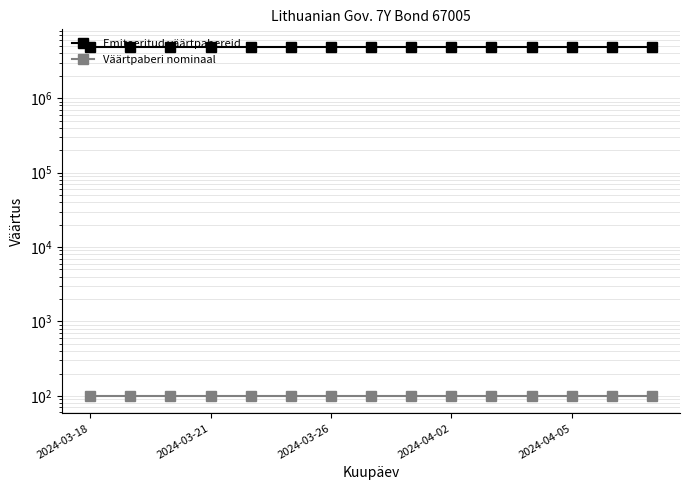

Rank the series by their maximum value, from highest to lowest.

Emiteeritud väärtpabereid, Väärtpaberi nominaal